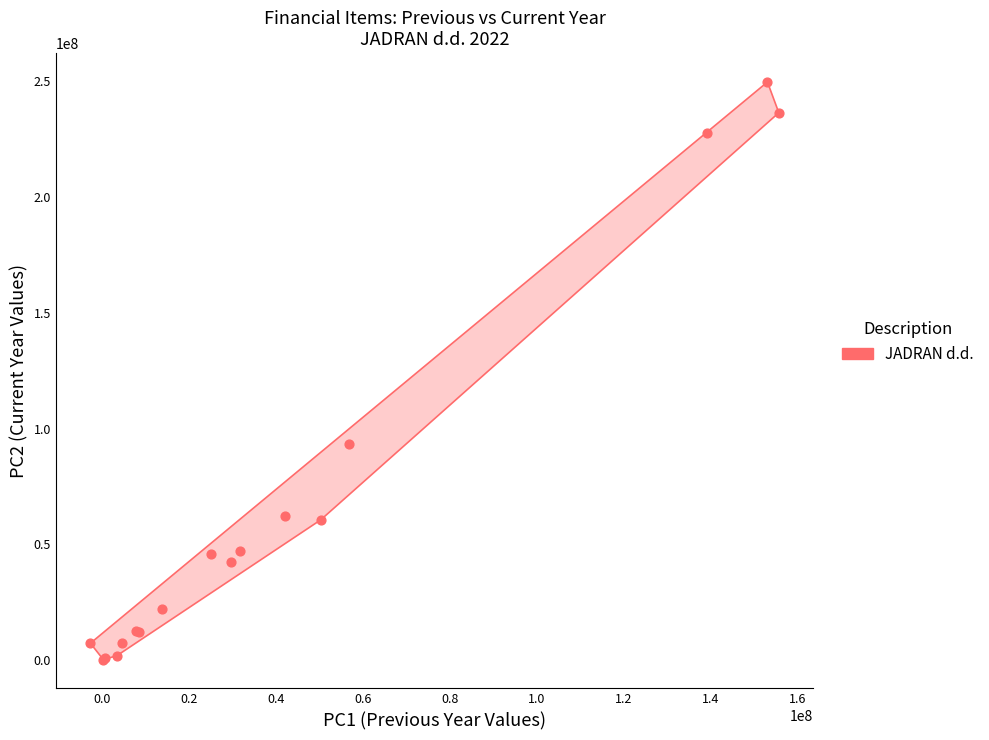

What Y value in the scatter plot is closest to 124978580?

93268632